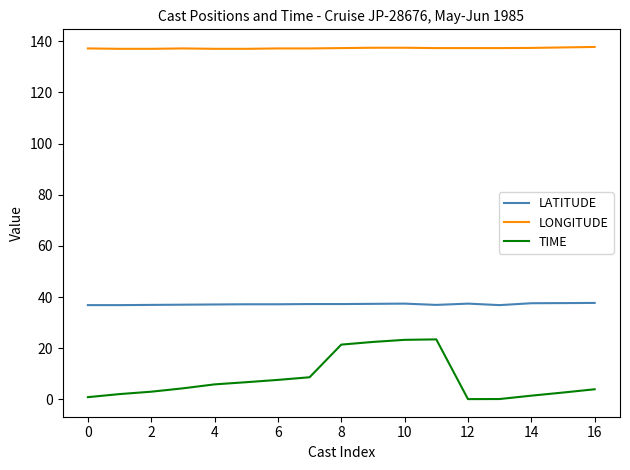

Which series has the largest range (max minus min)?

TIME